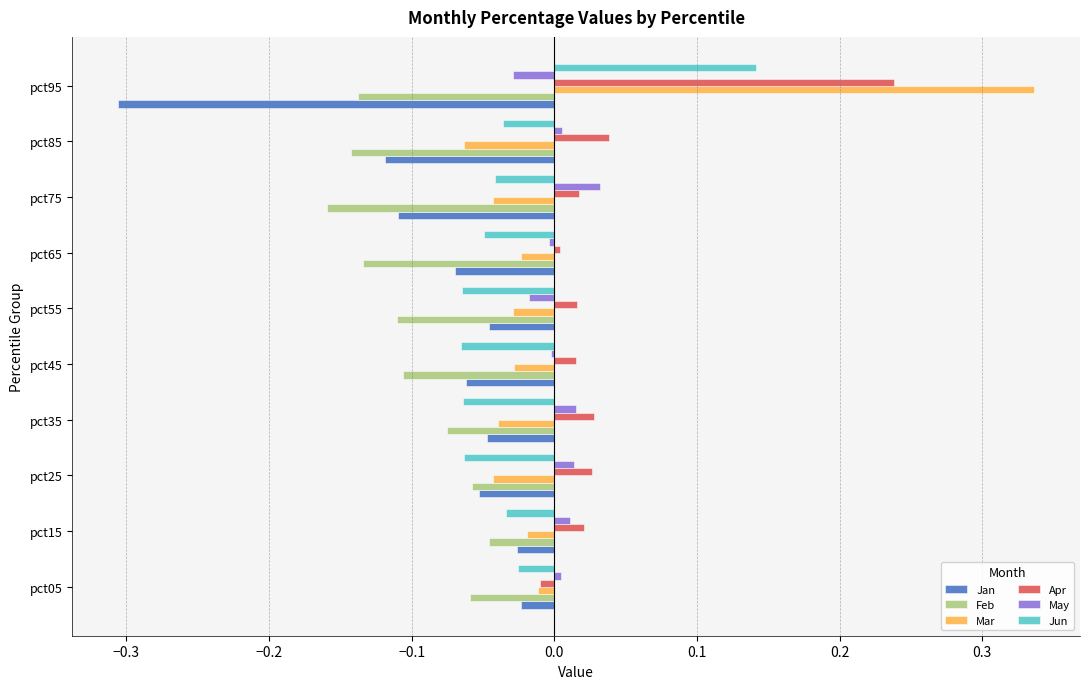

List the series in order of their peak value, highest first.

Mar, Apr, Jun, May, Jan, Feb